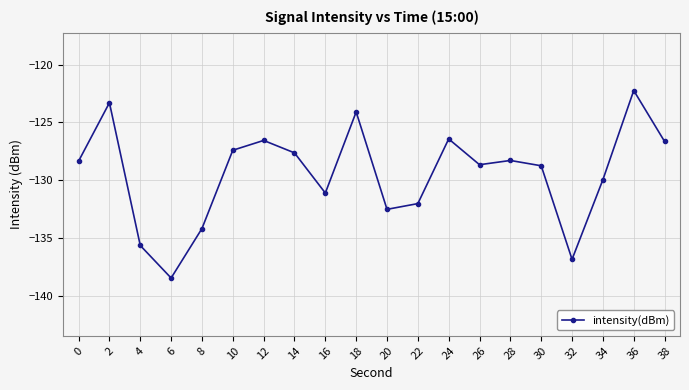

Which label corresponds to the smallest value in the chart?

6